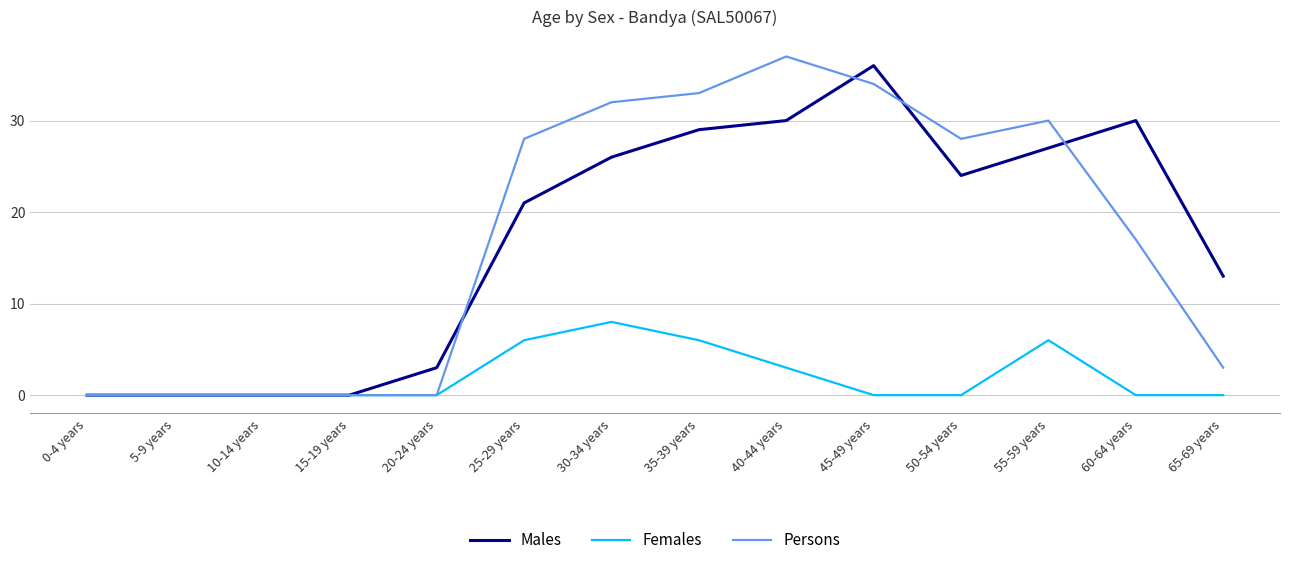

Count the Females values in the range 0 to 6.

13